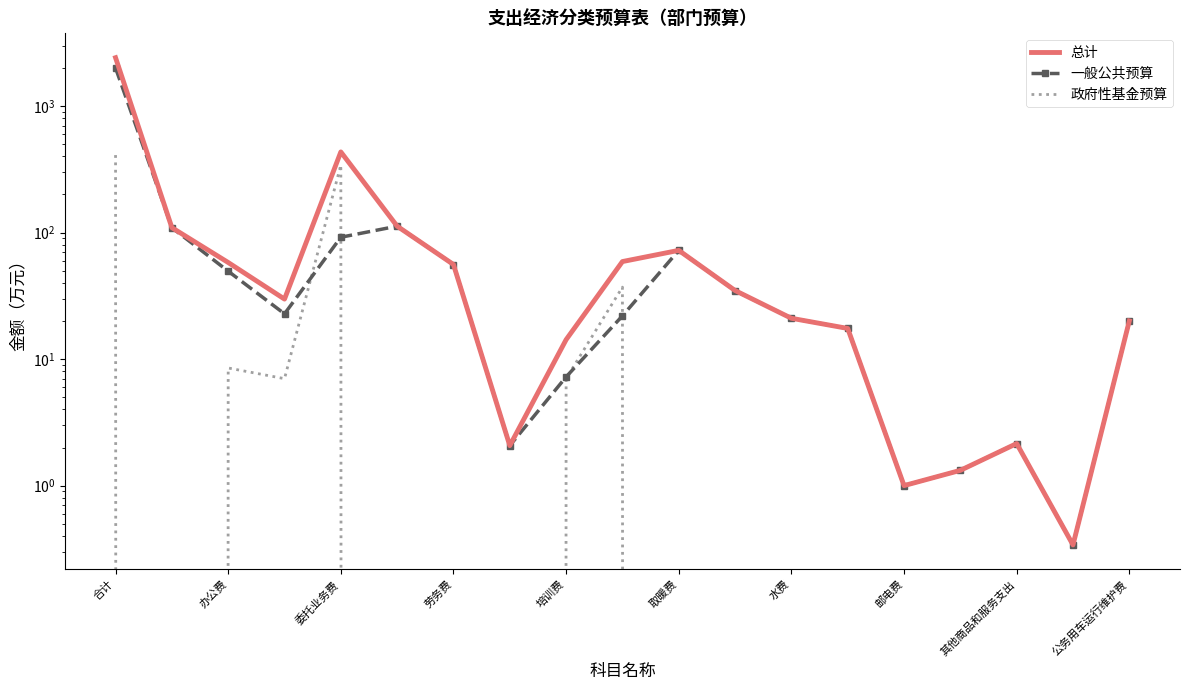

What is the value of the 一般公共预算 point at the 9th from the left?

7.2